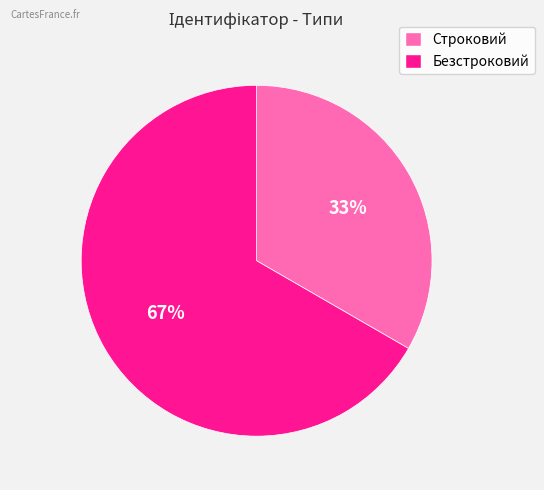

Does Безстроковий represent more than half of the total?

Yes